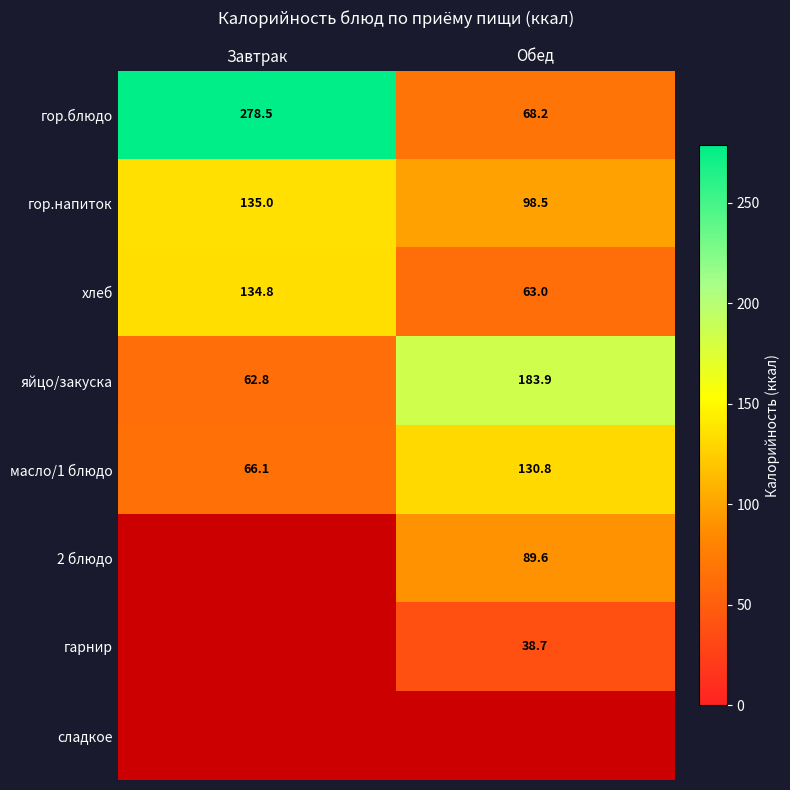

Is the value of гор.напиток at Завтрак greater than the value of гор.блюдо at Обед?

Yes